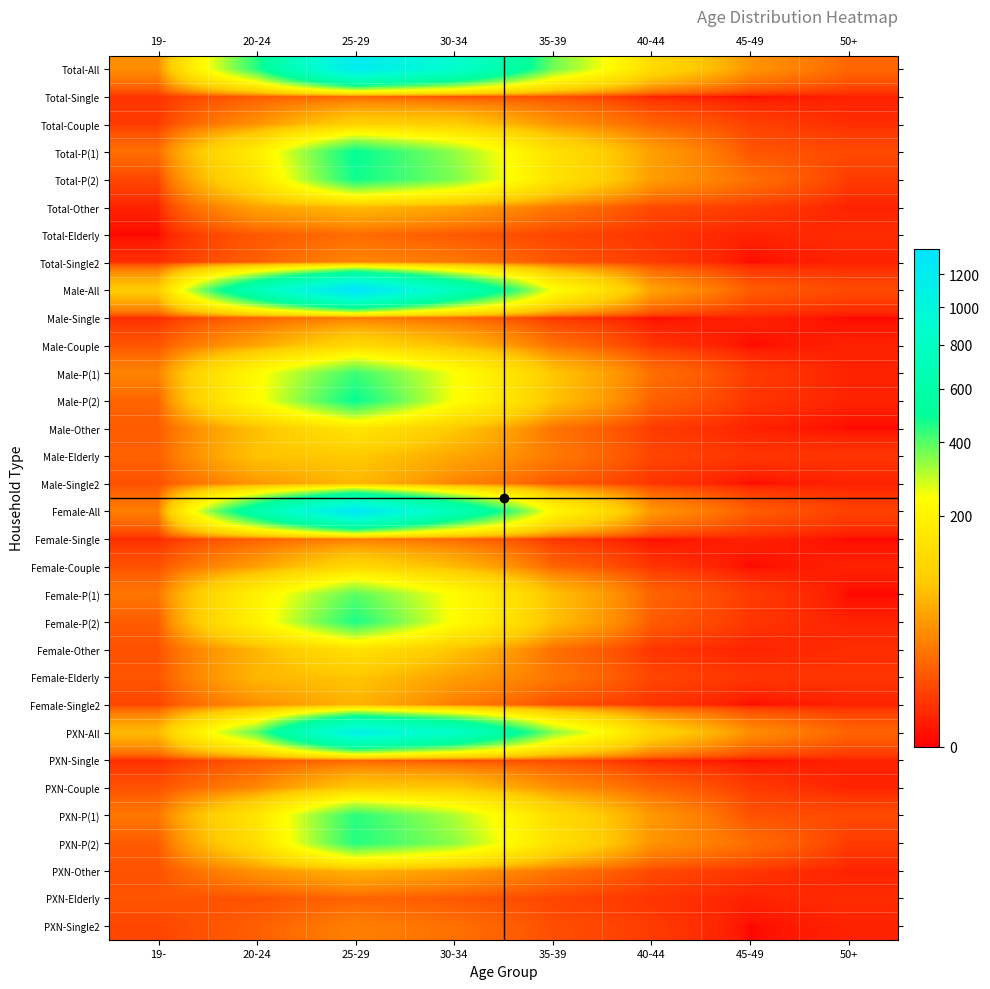

List the series in order of their peak value, lowest first.

PXN-Single, PXN-Elderly, Total-Single, Total-Elderly, Male-Single, Female-Single, PXN-Single2, Total-Single2, Female-Single2, PXN-Other, Male-Single2, Total-Other, Female-Elderly, Male-Elderly, PXN-Couple, Total-Couple, Female-Couple, Male-Couple, Female-Other, Male-Other, Female-P(1), Male-P(1), PXN-P(1), PXN-P(2), Female-P(2), Total-P(2), Male-P(2), Total-P(1), PXN-All, Total-All, Female-All, Male-All